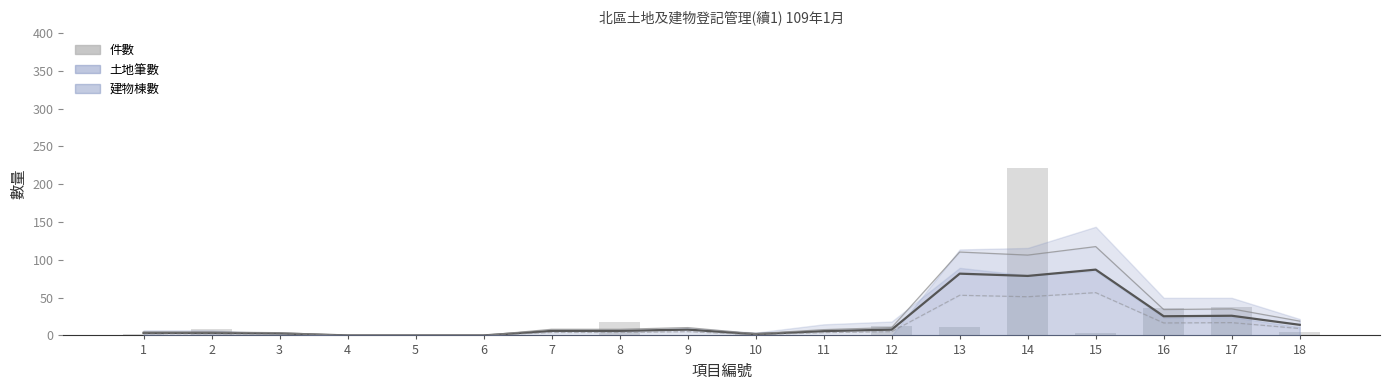

What is the average value of the 件數 series?

19.9